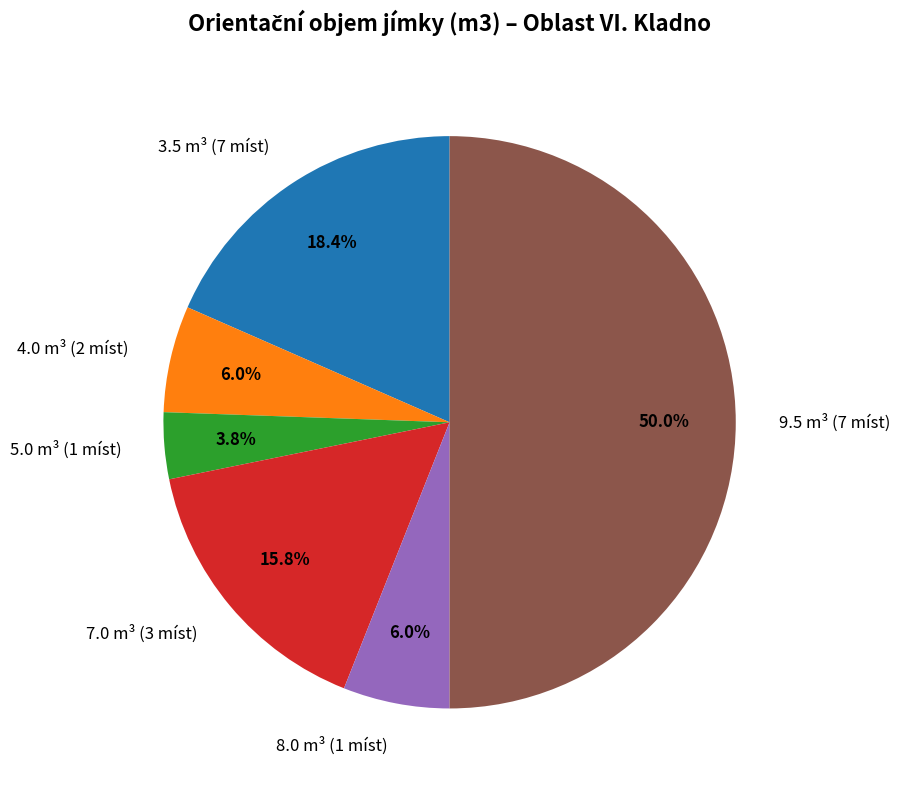

To the nearest percent, what is the difference between the largest and smallest slice percentages?

46%